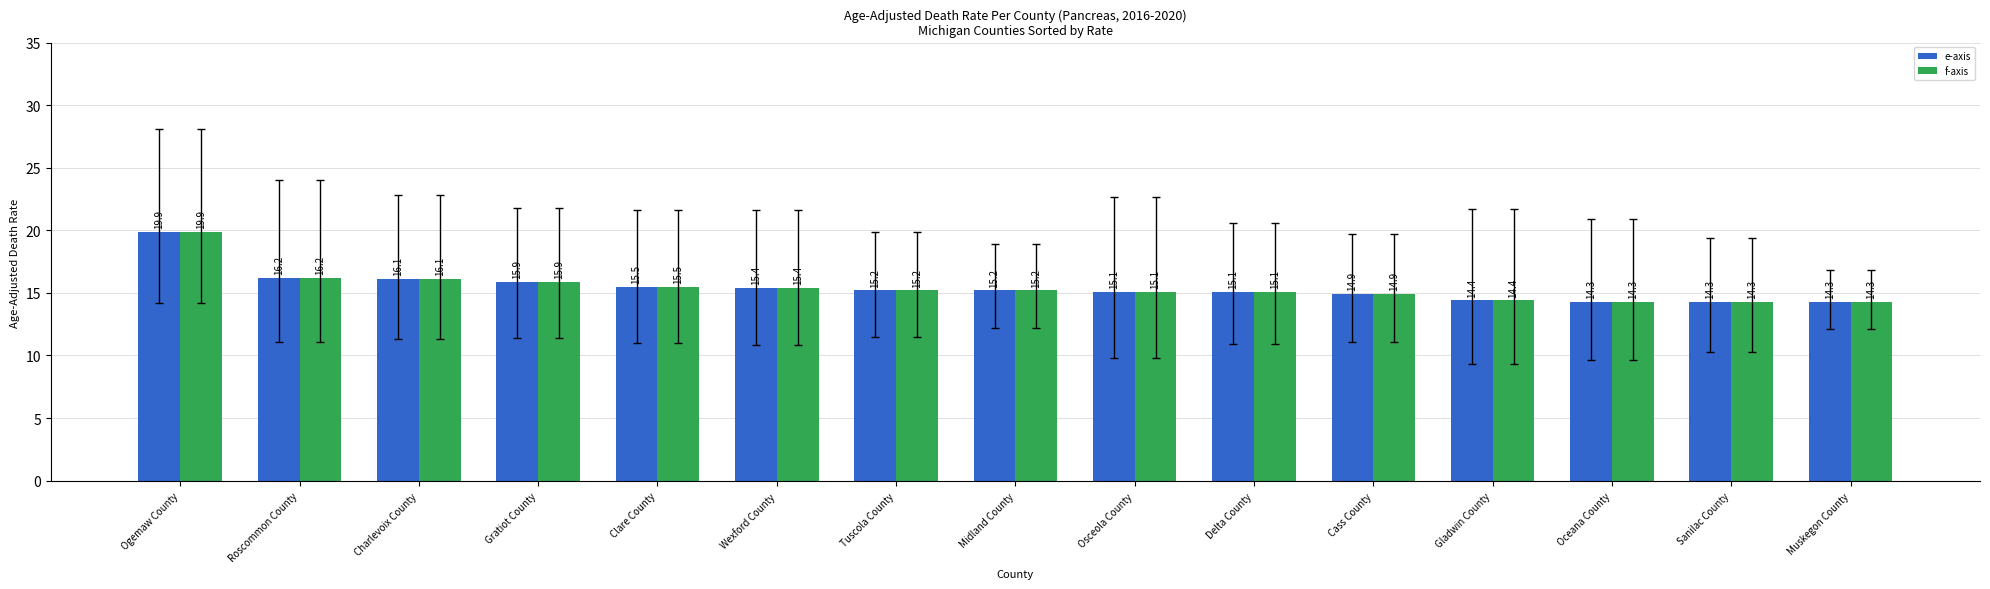

What is the difference between the maximum and minimum values in the f-axis series?

5.6